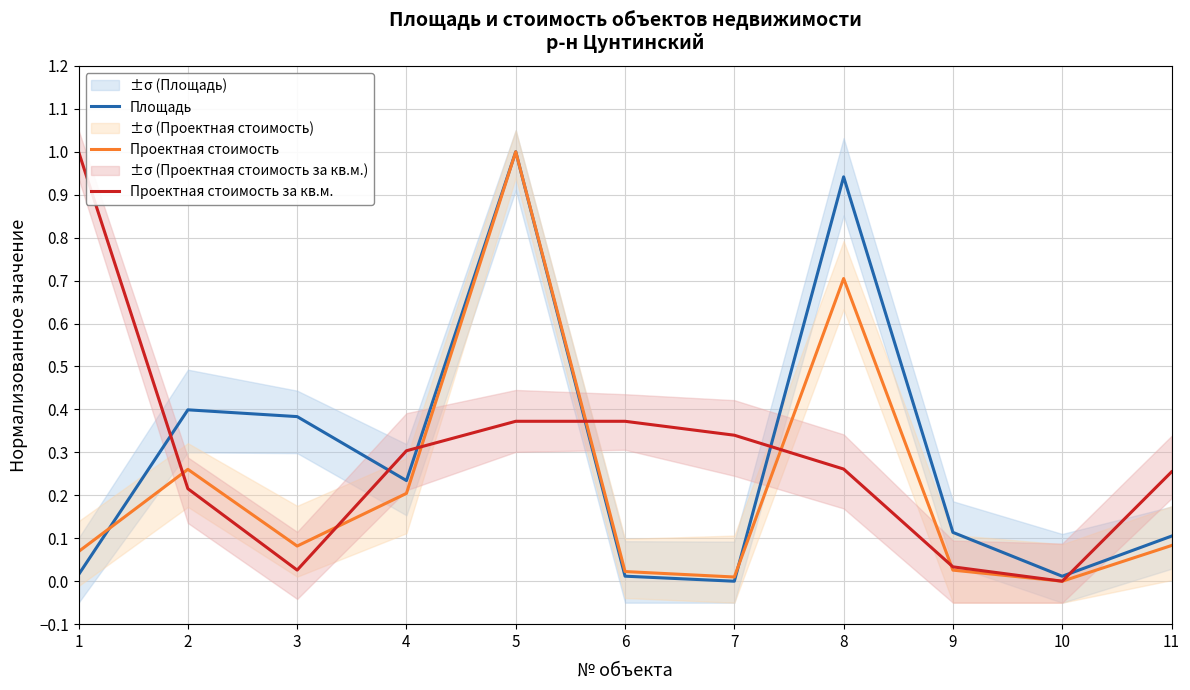

Reading left to right, what are all the values shown in this chart?

Площадь: 0.0	0.4	0.4	0.2	1.0	0.0	0.0	0.9	0.1	0.0	0.1
Проектная стоимость: 0.1	0.3	0.1	0.2	1.0	0.0	0.0	0.7	0.0	0.0	0.1
Проектная стоимость за кв.м.: 1.0	0.2	0.0	0.3	0.4	0.4	0.3	0.3	0.0	0.0	0.3